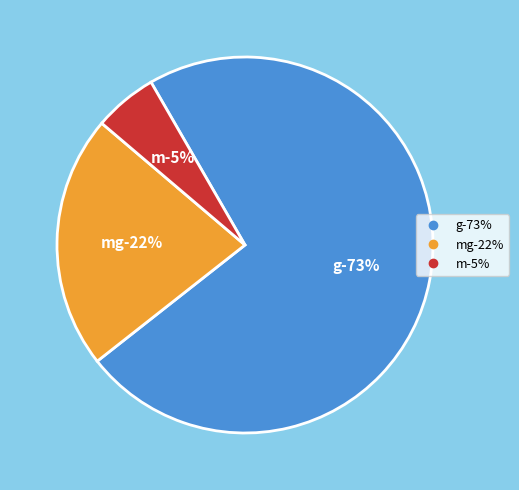

What percentage is the m slice, to the nearest percent?

5%